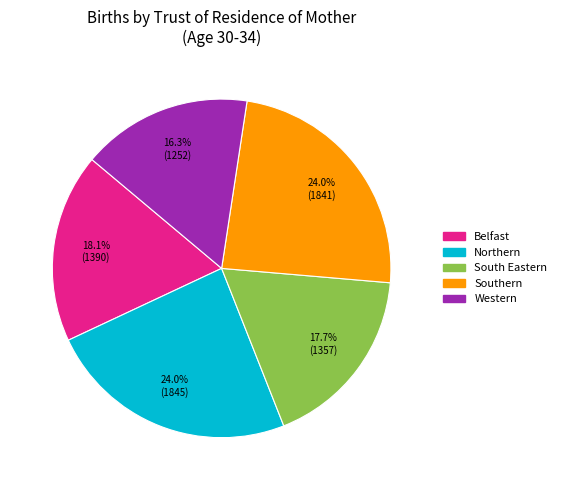

What is the ratio of the value at Northern to the value at Southern?

1.0